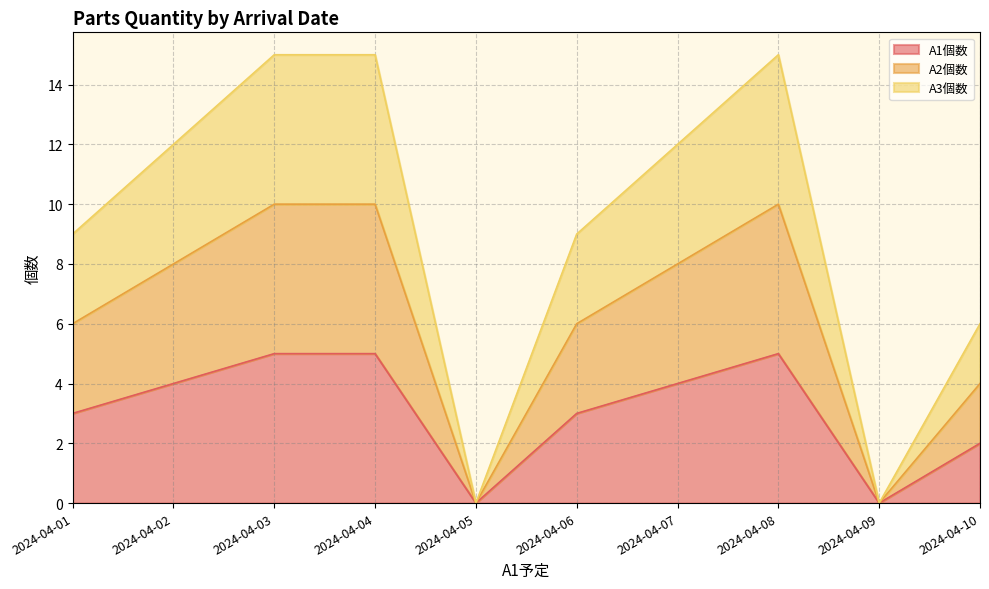

How many data points in A3個数 are less than 12?

5